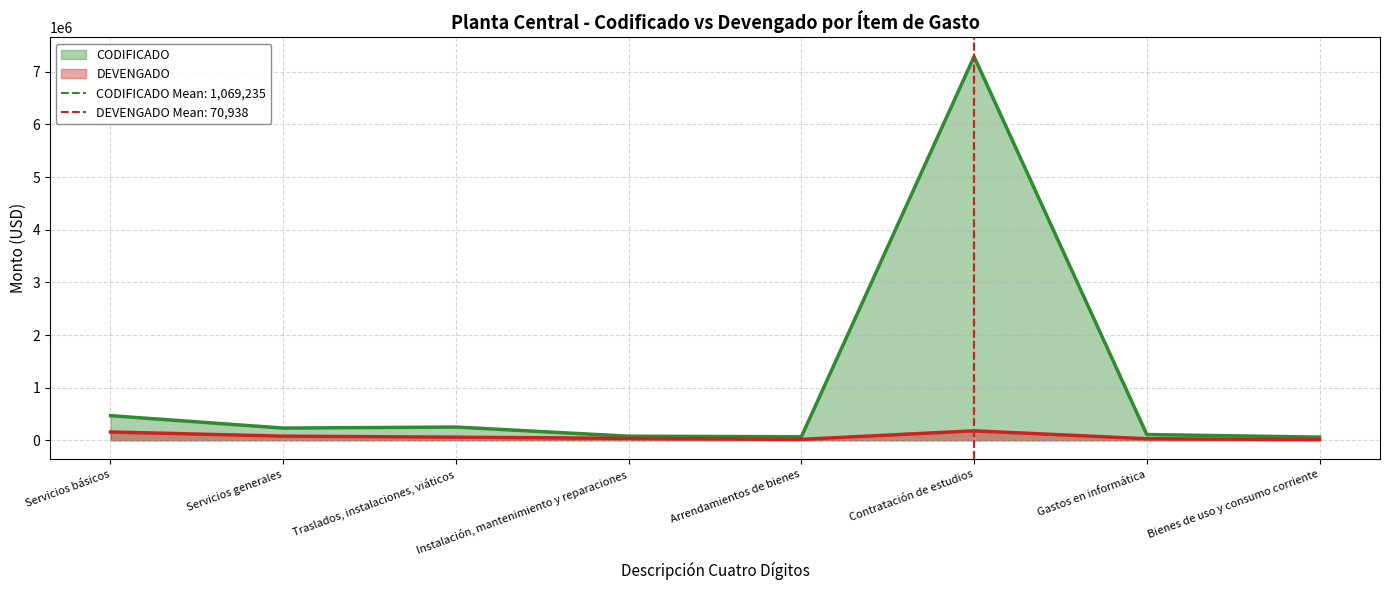

True or false: DEVENGADO and CODIFICADO cross at least once.

False